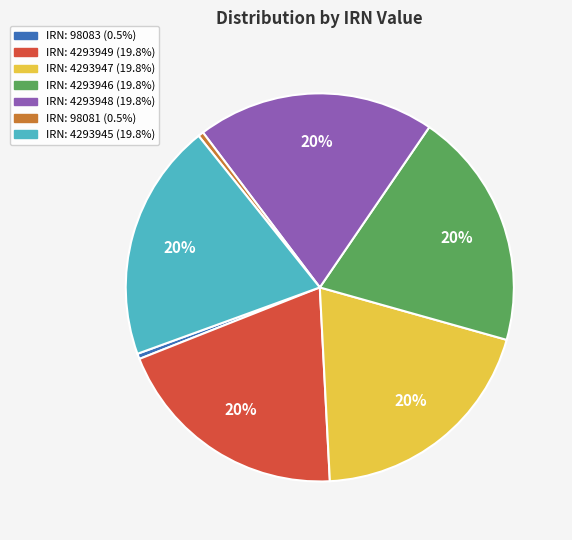

Count the number of slices in the pie.

7